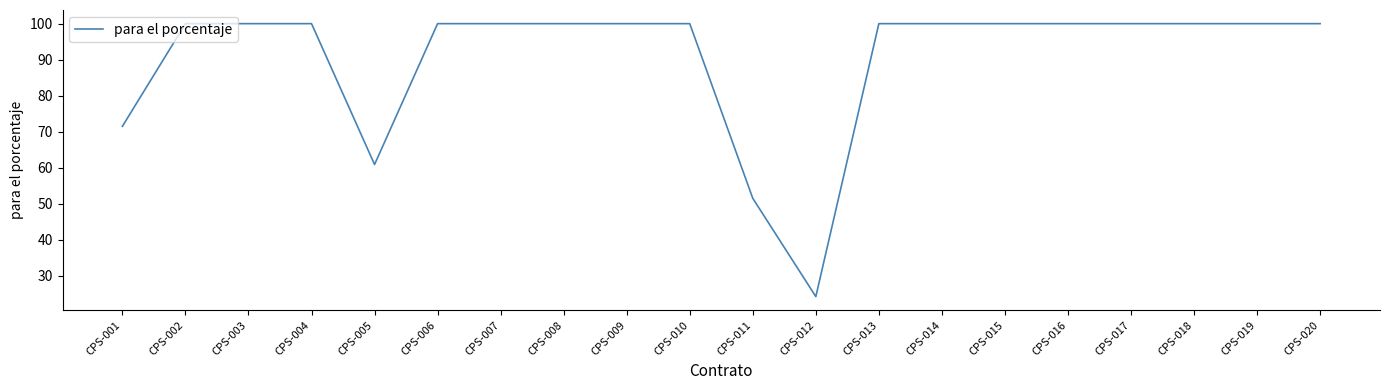

Which label corresponds to the smallest value in the chart?

CPS-012